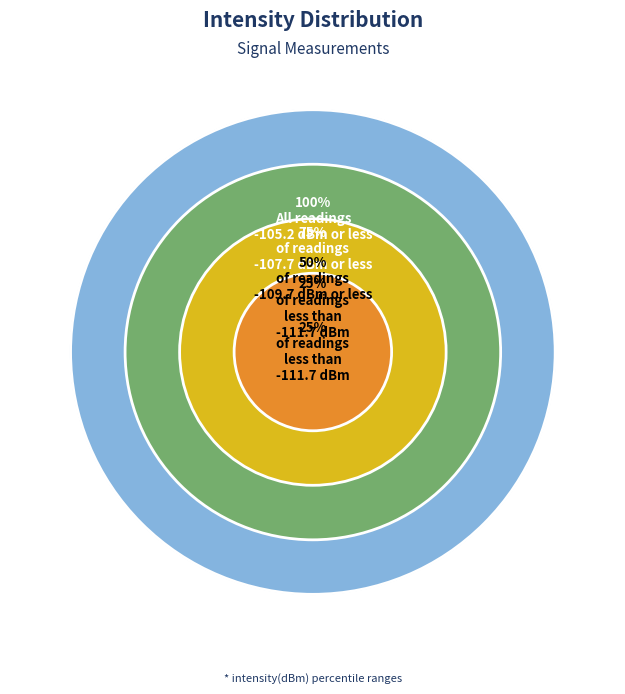

Does 8 represent more than half of the total?

No